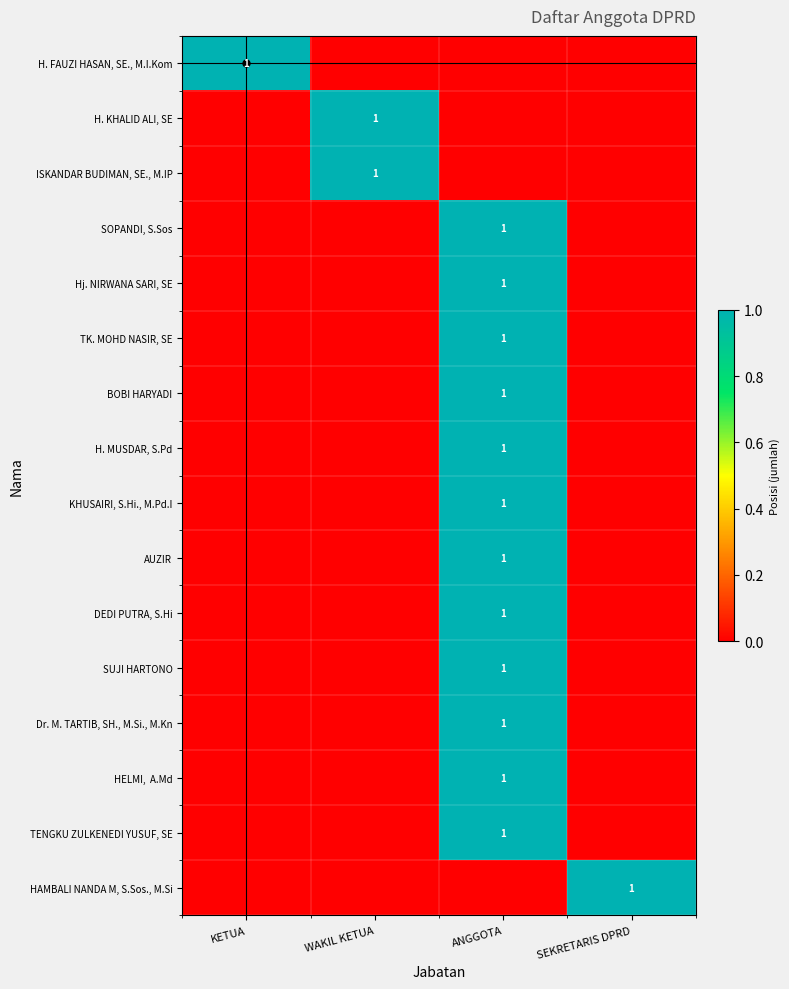

How many data points in H. KHALID ALI, SE are above 0?

1